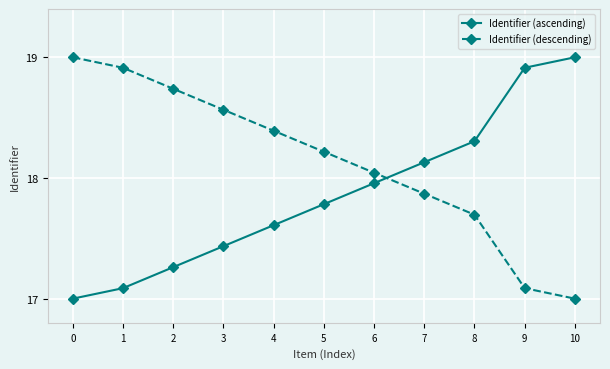

True or false: Identifier (ascending) and Identifier (descending) cross at least once.

True